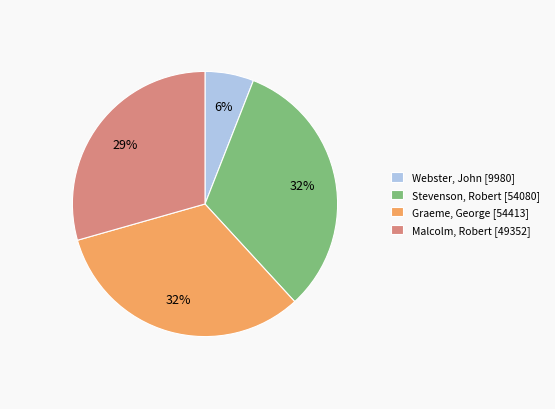

Count the number of slices in the pie.

4